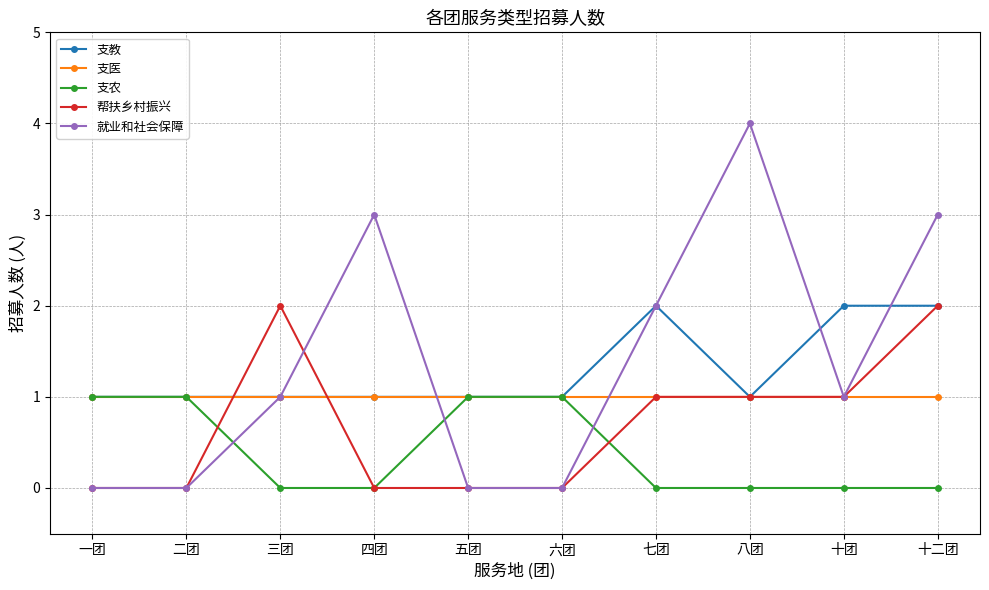

How many lines are shown in the chart?

5